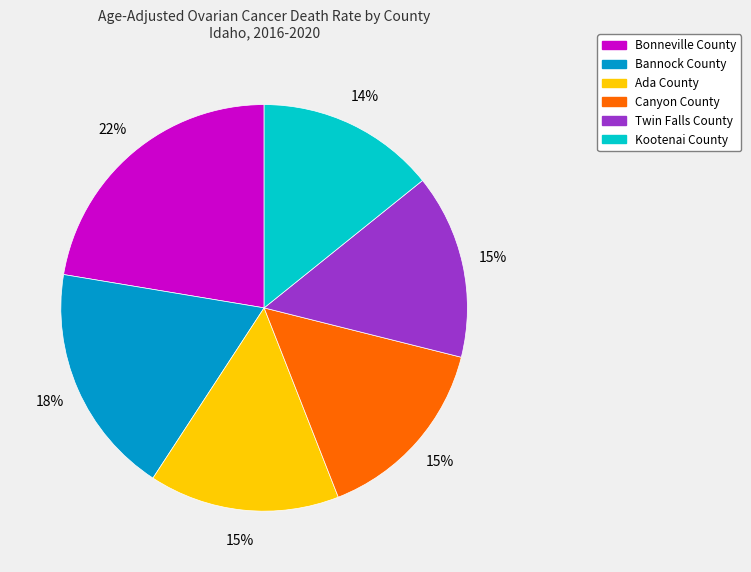

Which category has the biggest portion of the pie?

Bonneville County